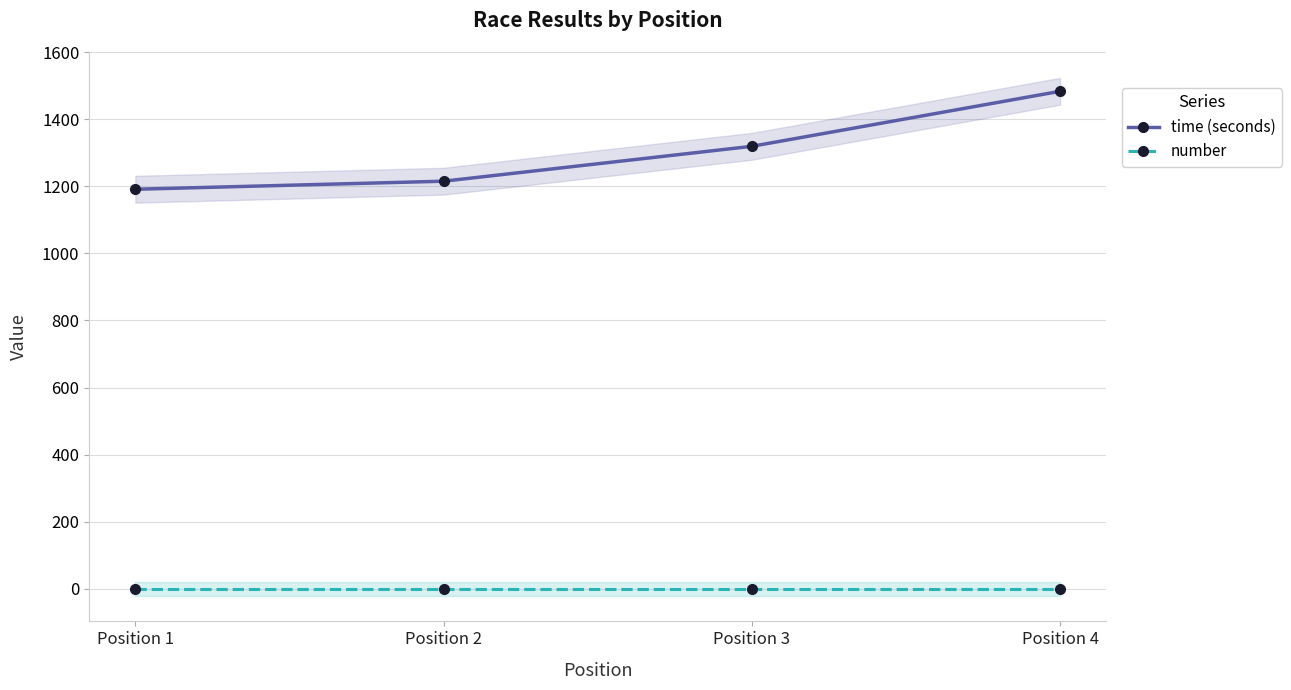

List the series in order of their peak value, lowest first.

number, time (seconds)